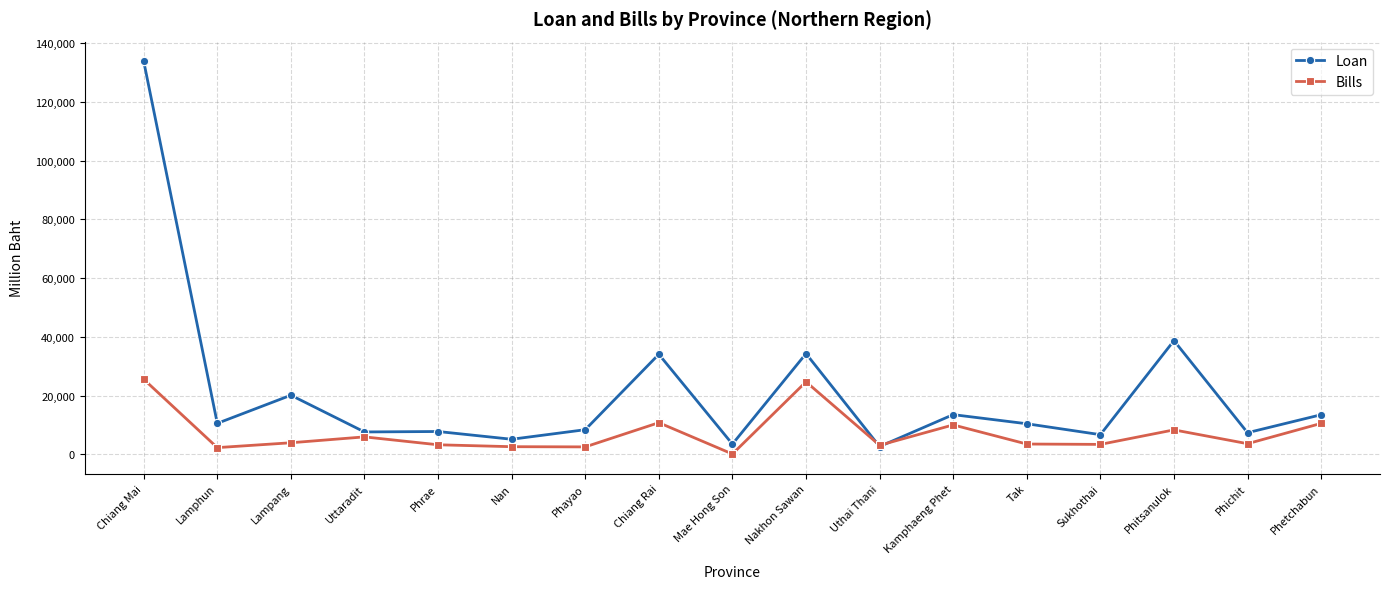

What is the value of the Bills point at the 2nd from the left?

2308